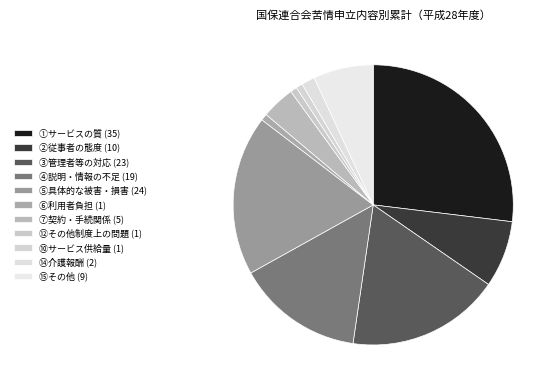

What is the ratio of the value at ⑤具体的な被害・損害 (24) to the value at ④説明・情報の不足 (19)?

1.3